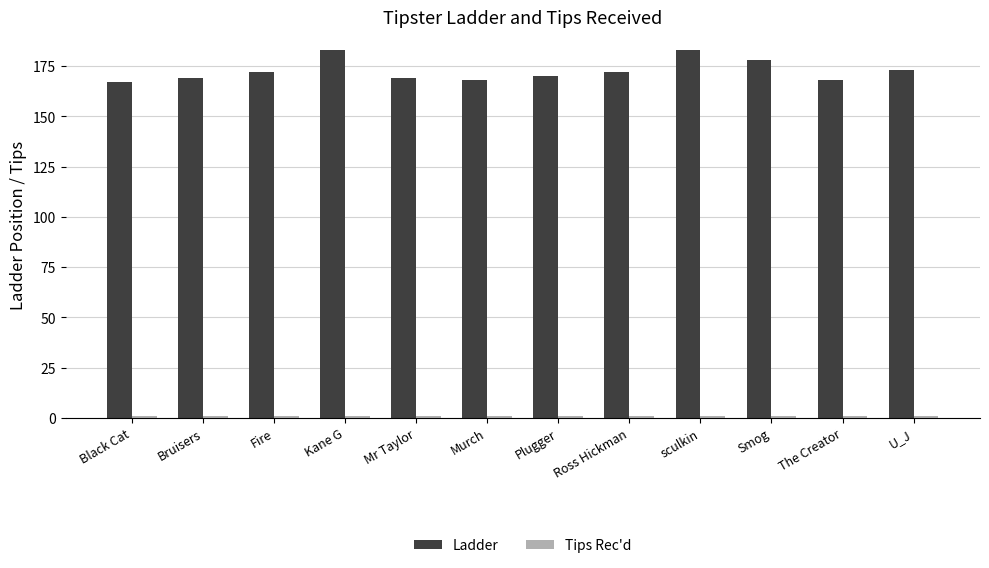

Read the Ladder value at Murch, to the nearest 10.

170